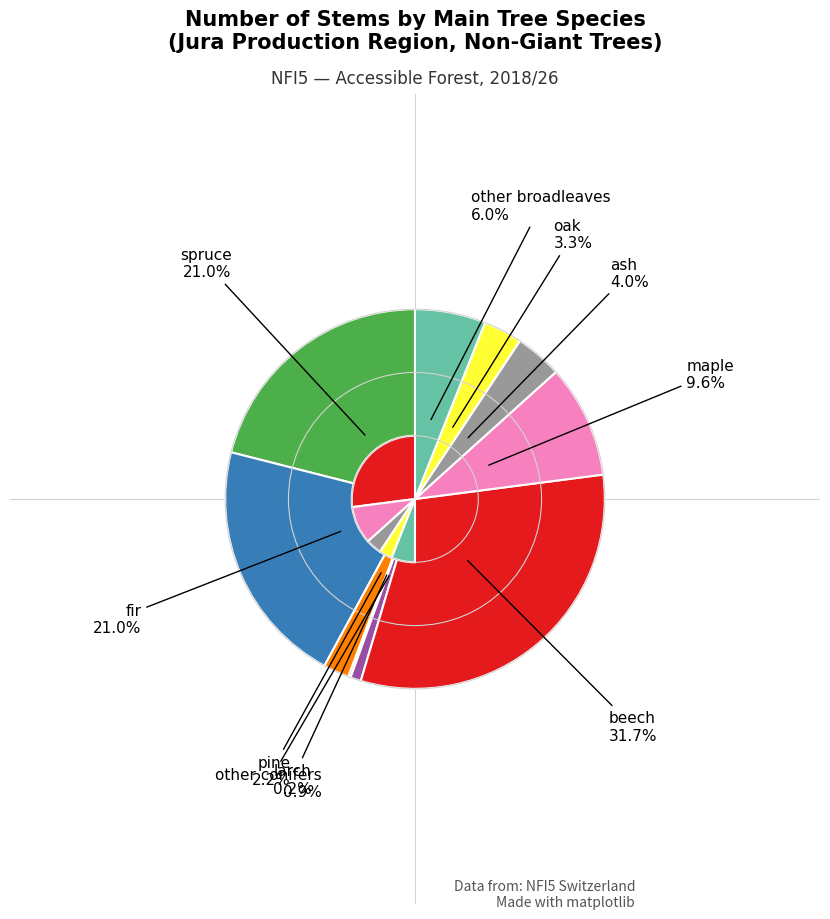

Is there any slice that represents more than half of the pie?

No